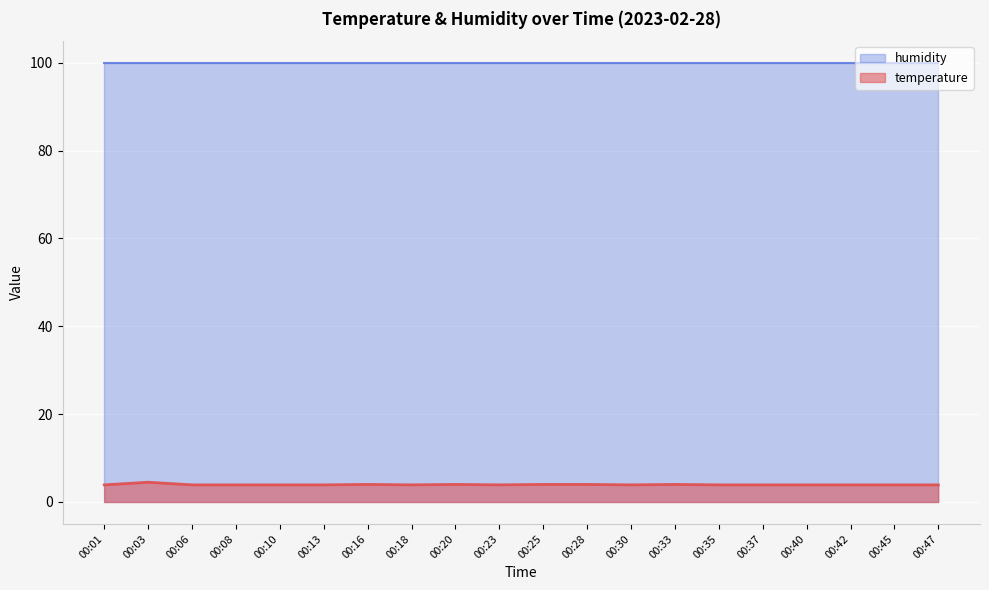

How many lines are shown in the chart?

2